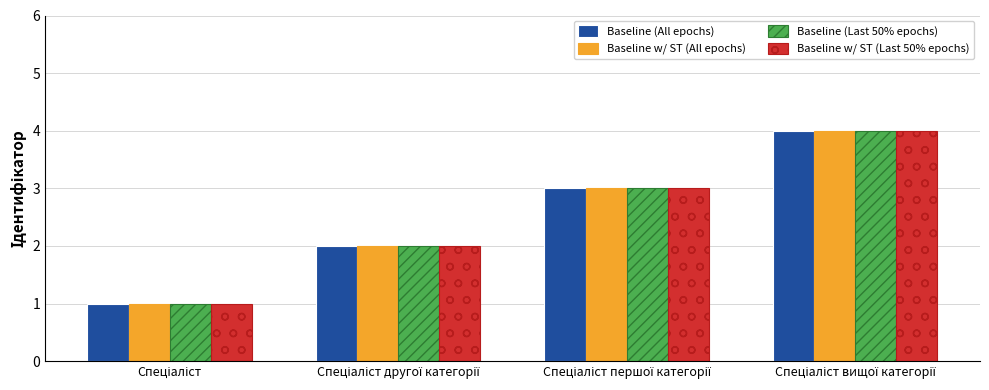

What is the difference between the maximum and minimum values in the Baseline w/ ST (All epochs) series?

3